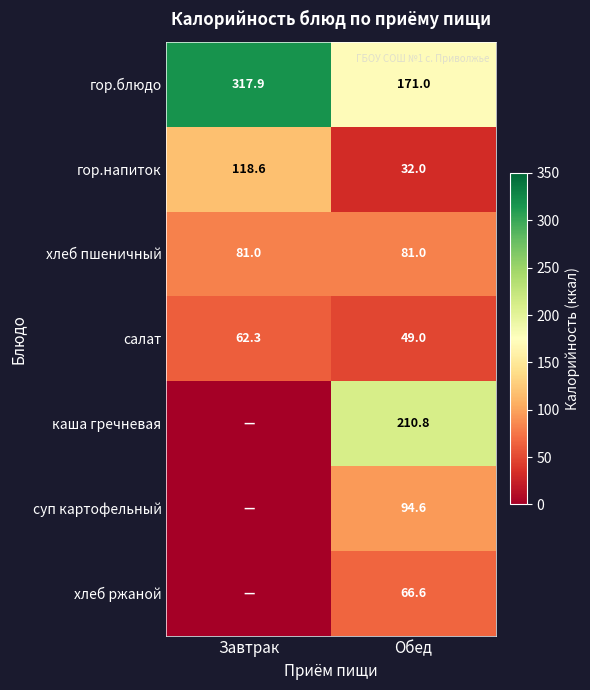

What is the sum of all салат values?

111.3